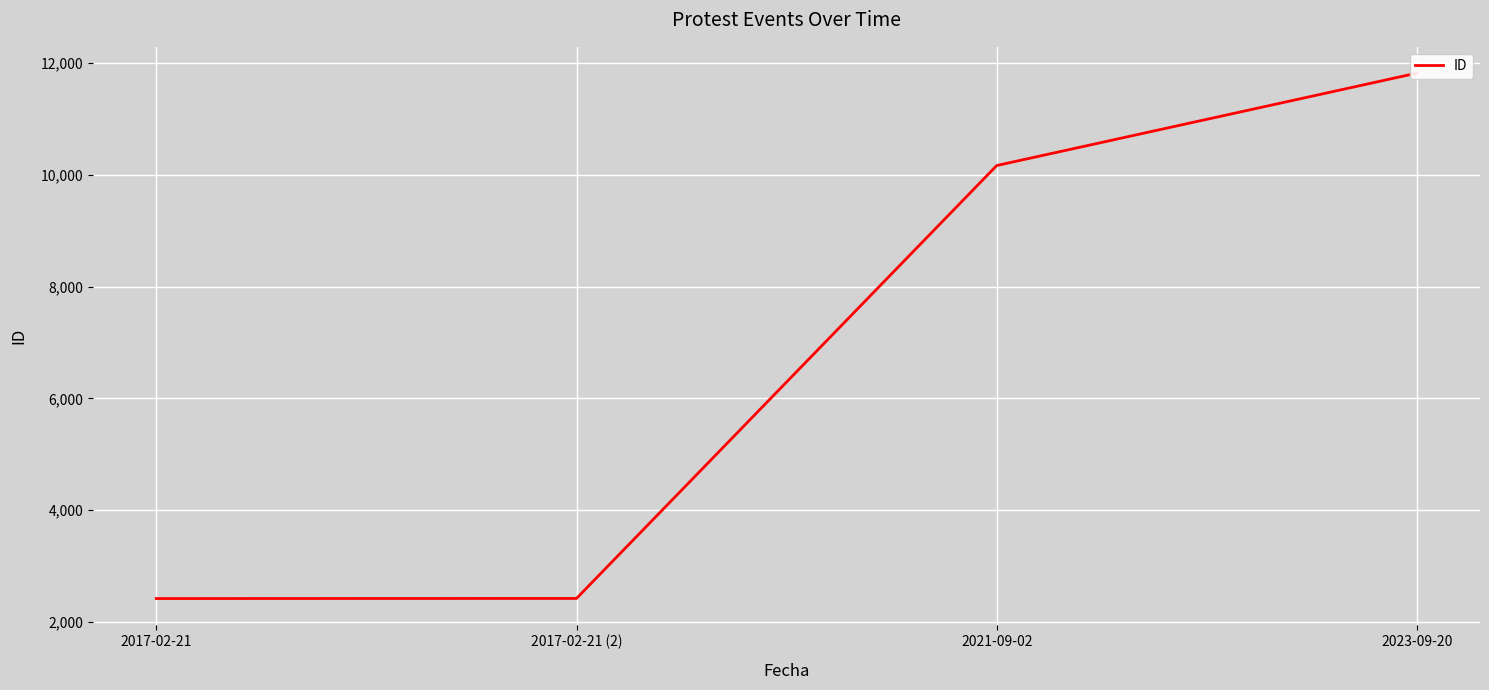

What is the change in value from 2017-02-21 (2) to 2021-09-02?

+7748